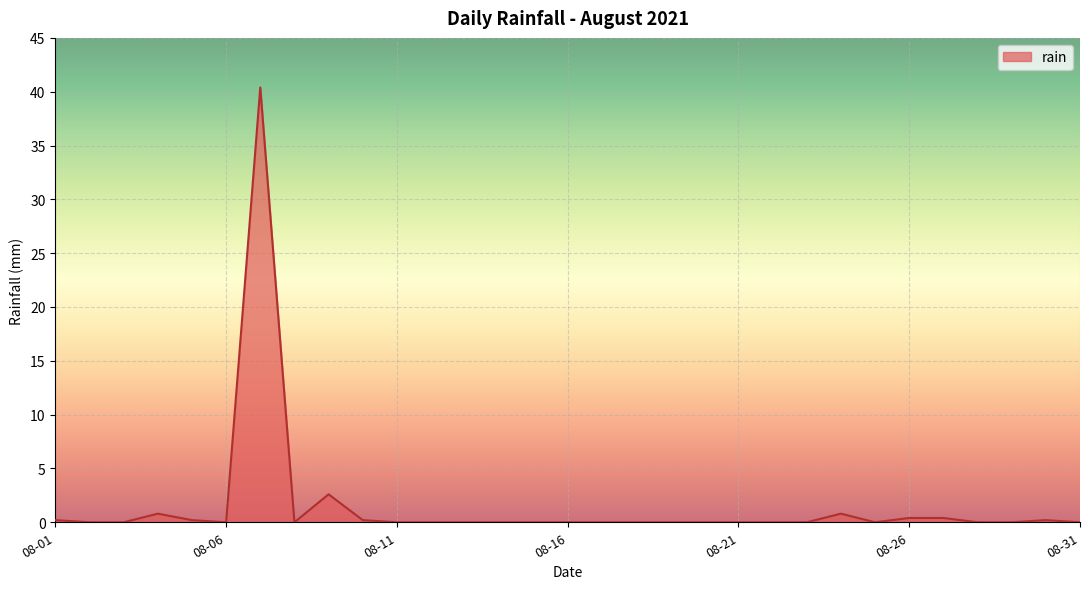

What is the difference between the maximum and minimum values?

40.4